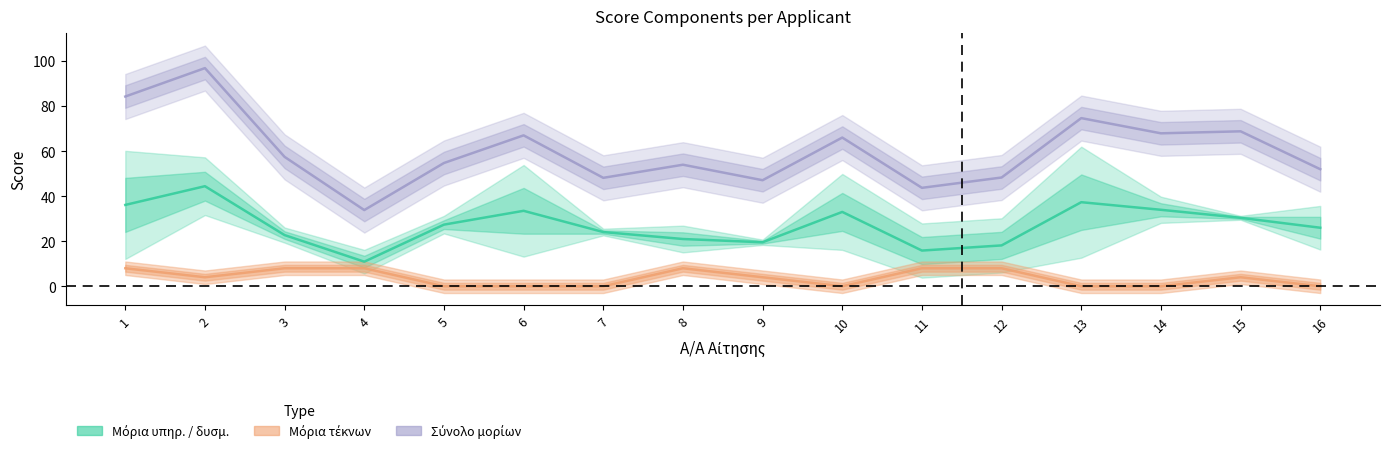

True or false: Σύνολο μορίων and Μόρια υπηρ. / δυσμ. intersect in this chart.

False